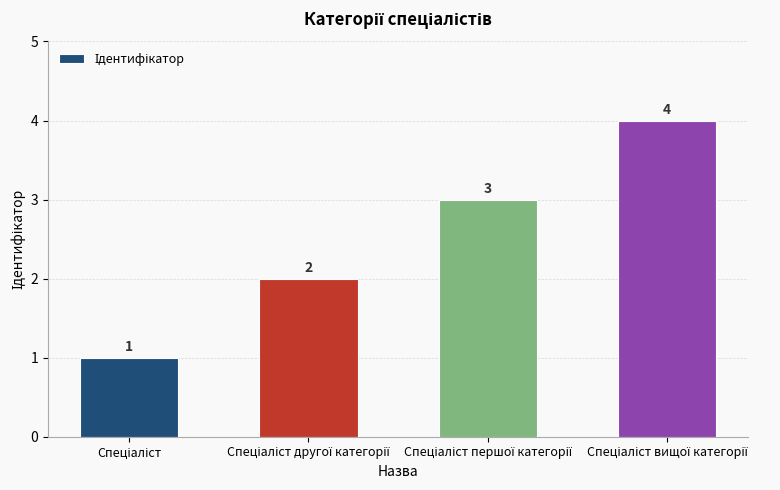

Reading left to right, transcribe all the data shown in this chart.

1	2	3	4